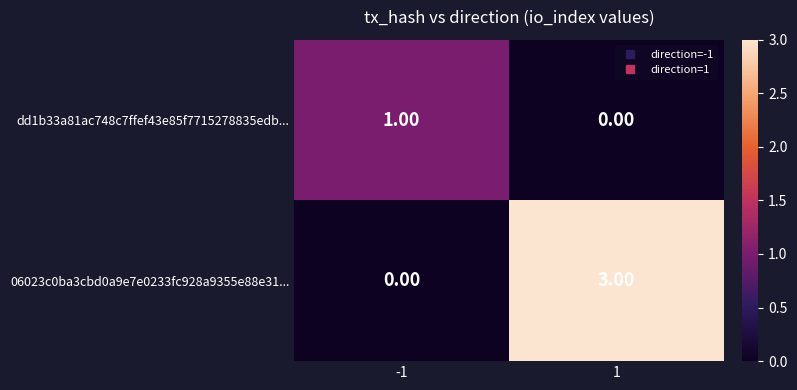

List the series in order of their overall mean, highest first.

06023c0ba3cbd0a9e7e0233fc928a9355e88e31..., dd1b33a81ac748c7ffef43e85f7715278835edb...